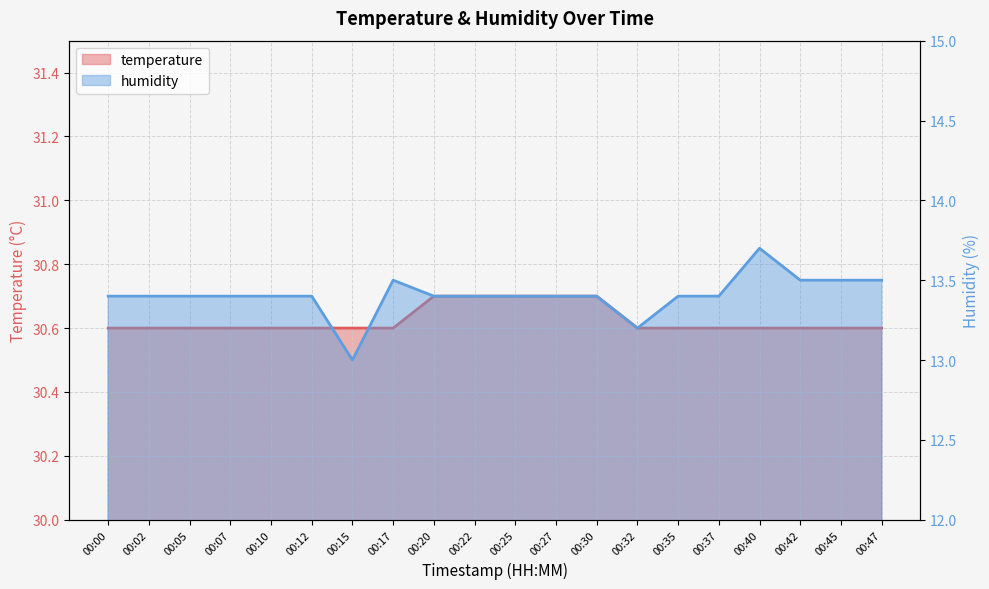

What is the average value of the humidity series?

13.4